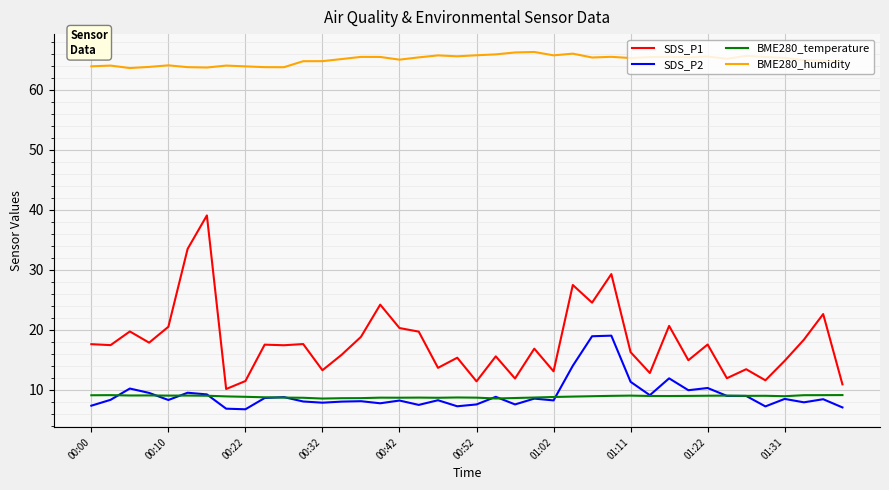

What is the difference between the second highest and second lowest values in the SDS_P1 series?

22.6